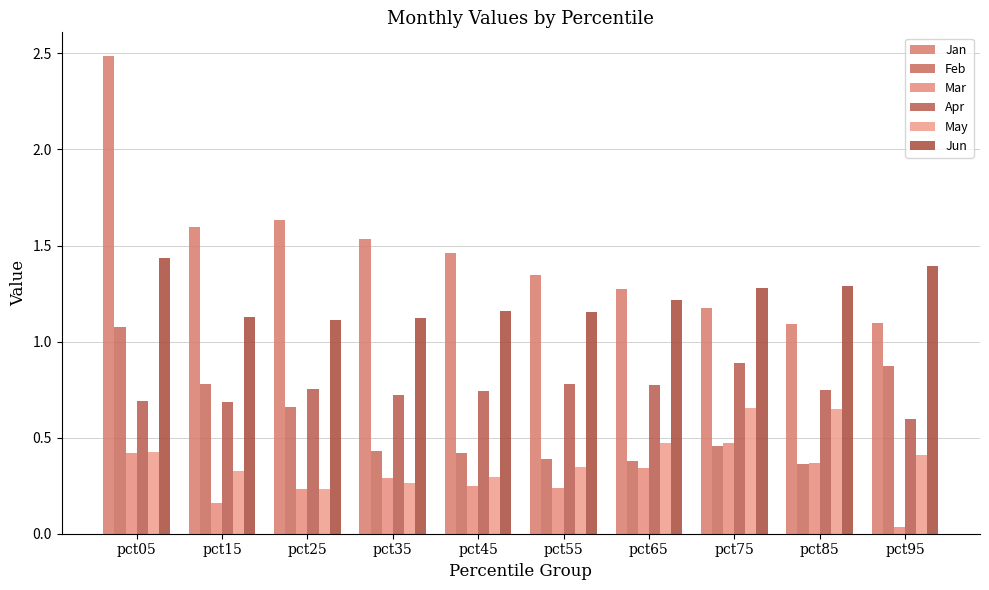

The value of May at pct95 is 0.5. True or false?

False